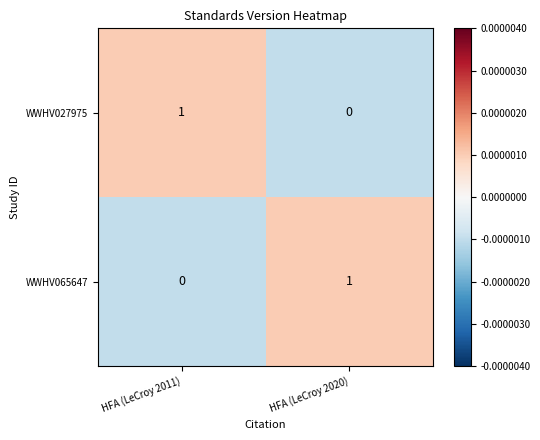

At HFA (LeCroy 2011), list the series in order from largest to smallest.

WWHV027975, WWHV065647